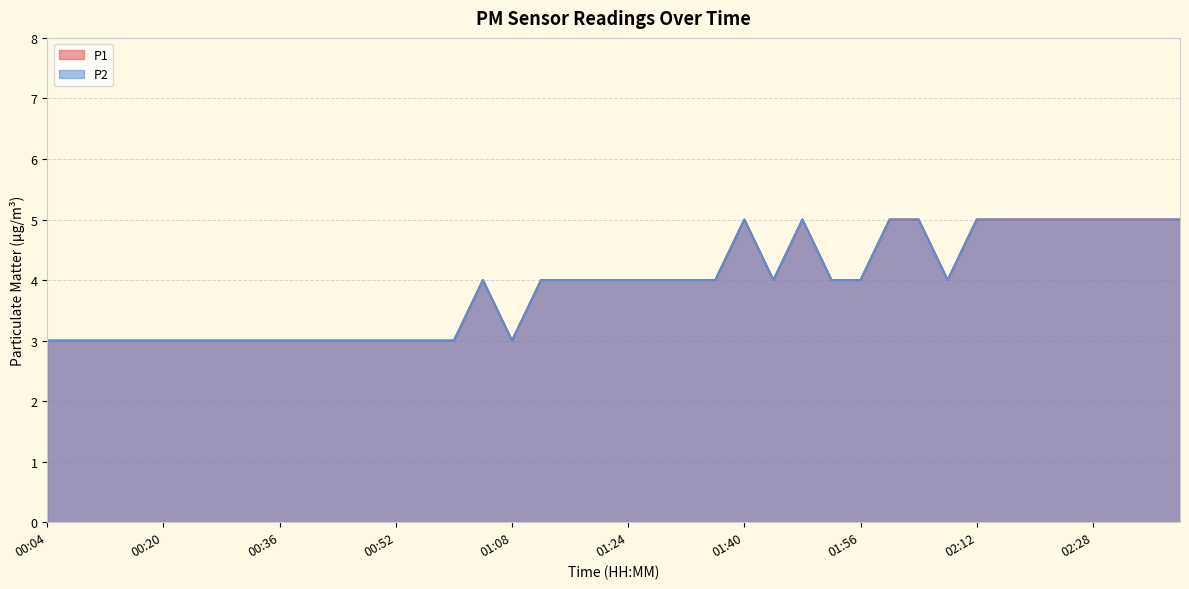

Does the chart have visible grid lines?

Yes